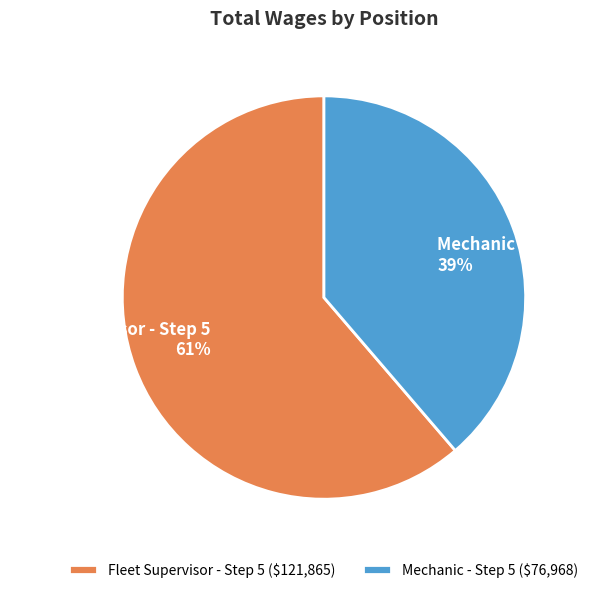

Count the number of slices in the pie.

2